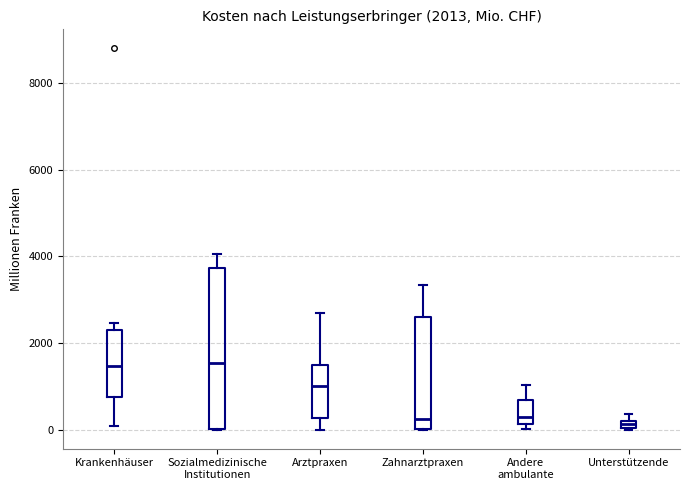

Which box is the tallest, from its lower edge to its upper edge?

Sozialmedizinische Institutionen